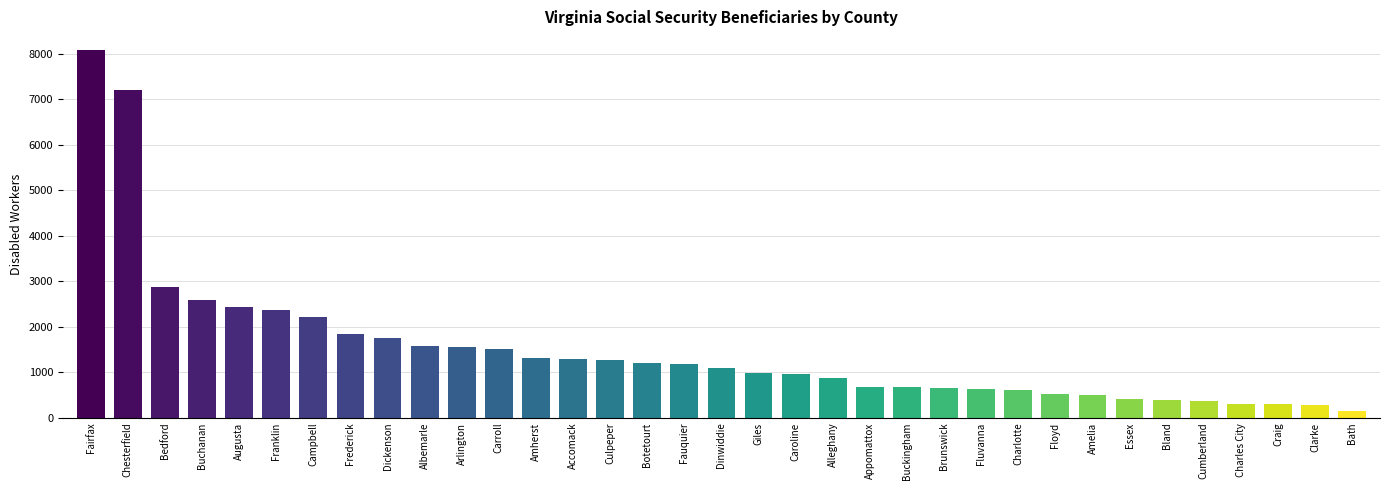

What is the smallest value displayed?

155